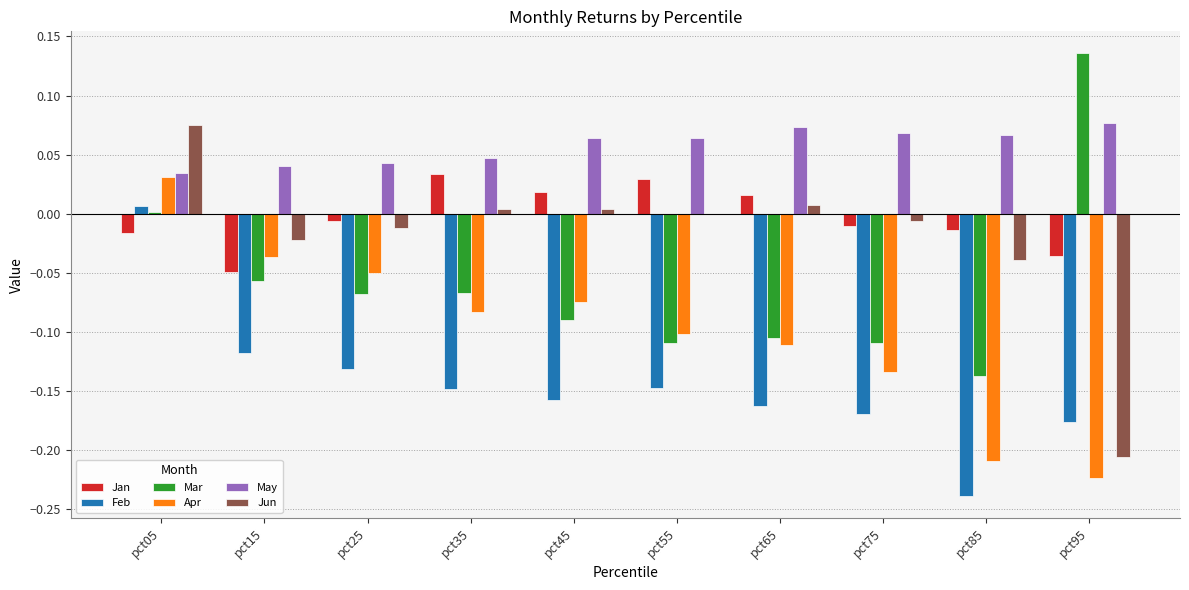

What are all the series names shown in the legend?

Jan, Feb, Mar, Apr, May, Jun